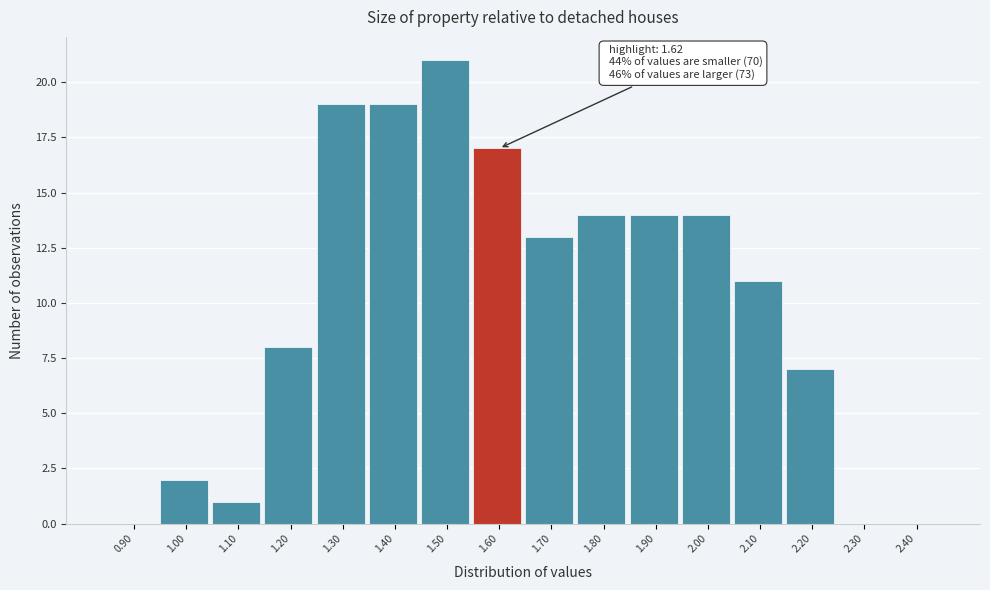

Reading right to left, transcribe all the data shown in this chart.

2.40=0	2.30=0	2.20=7	2.10=11	2.00=14	1.90=14	1.80=14	1.70=13	1.60=17	1.50=21	1.40=19	1.30=19	1.20=8	1.10=1	1.00=2	0.90=0